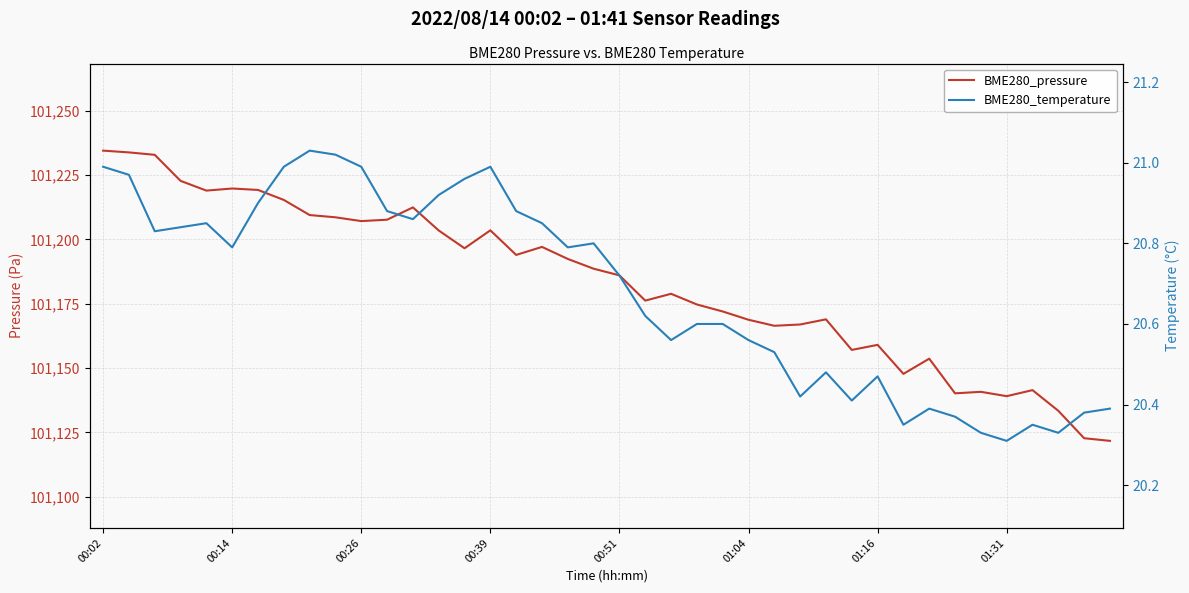

How many distinct data groups are displayed?

2